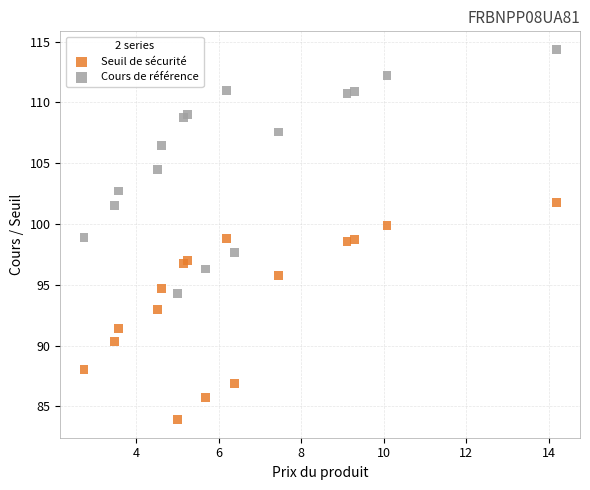

In the Seuil de sécurité series, what Y value is closest to 92?

91.4